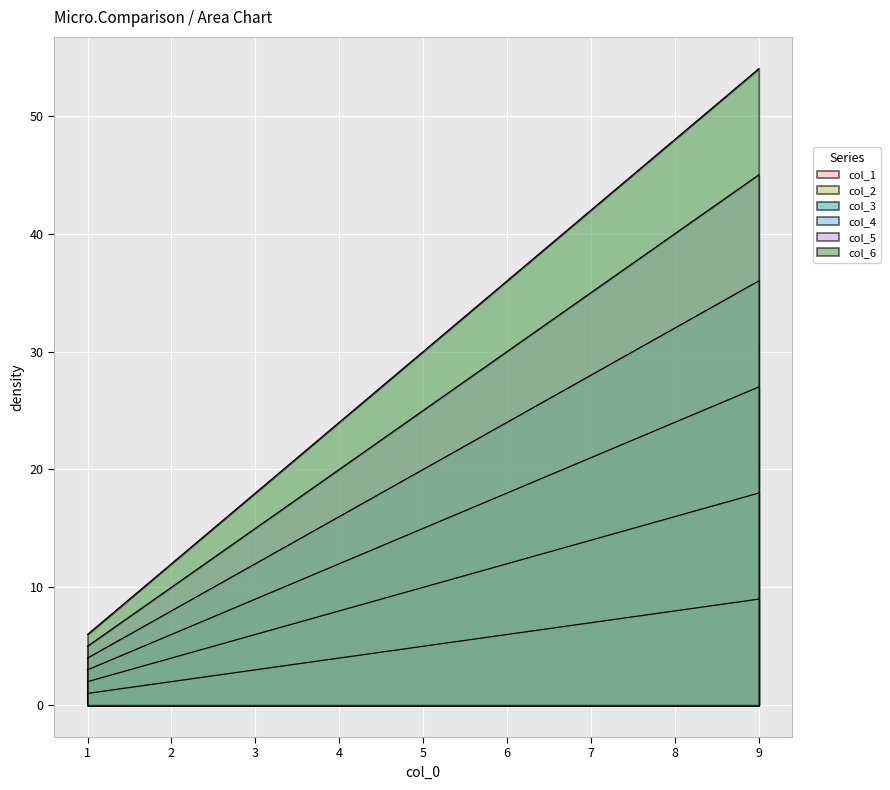

How many categories are shown in the chart?

9